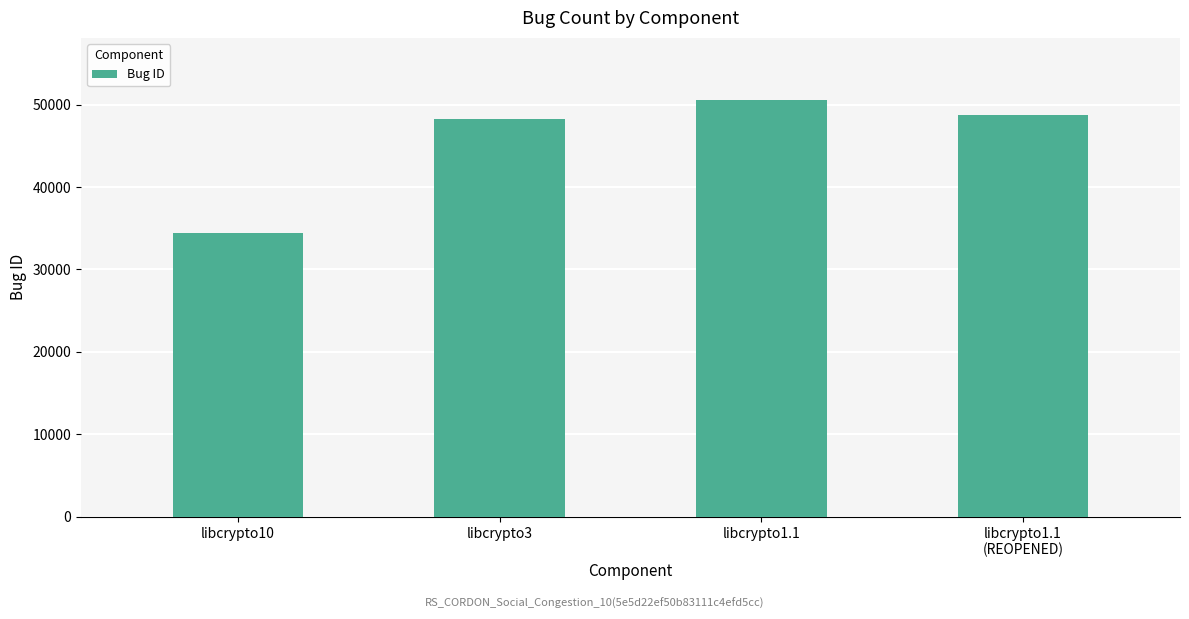

At which category does the chart reach its minimum across all series?

libcrypto10